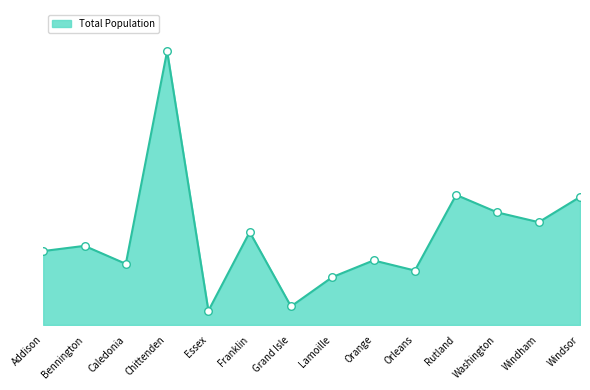

Does the chart have visible grid lines?

No